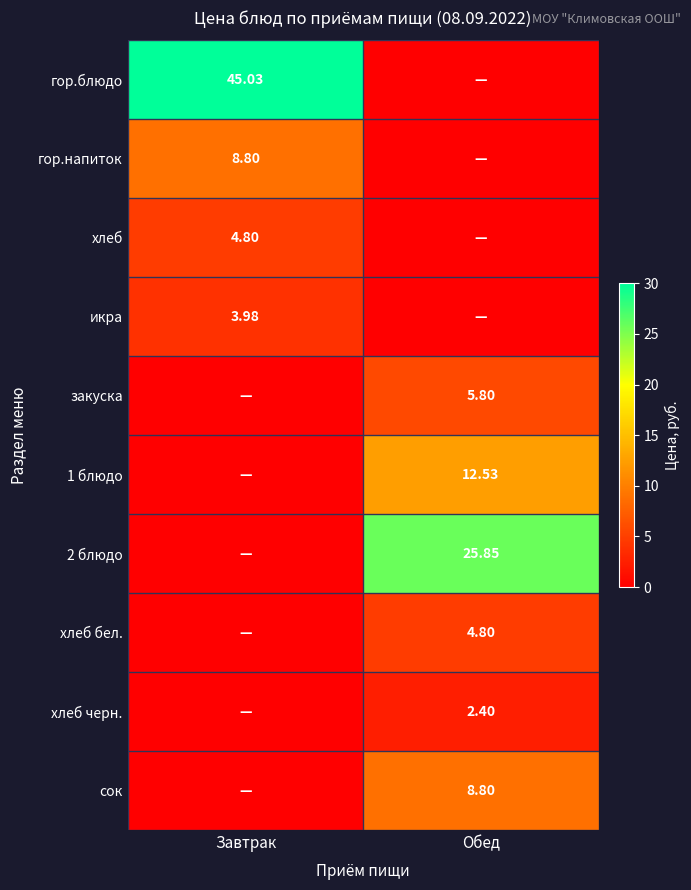

The value of хлеб at Обед is 2.2. True or false?

False